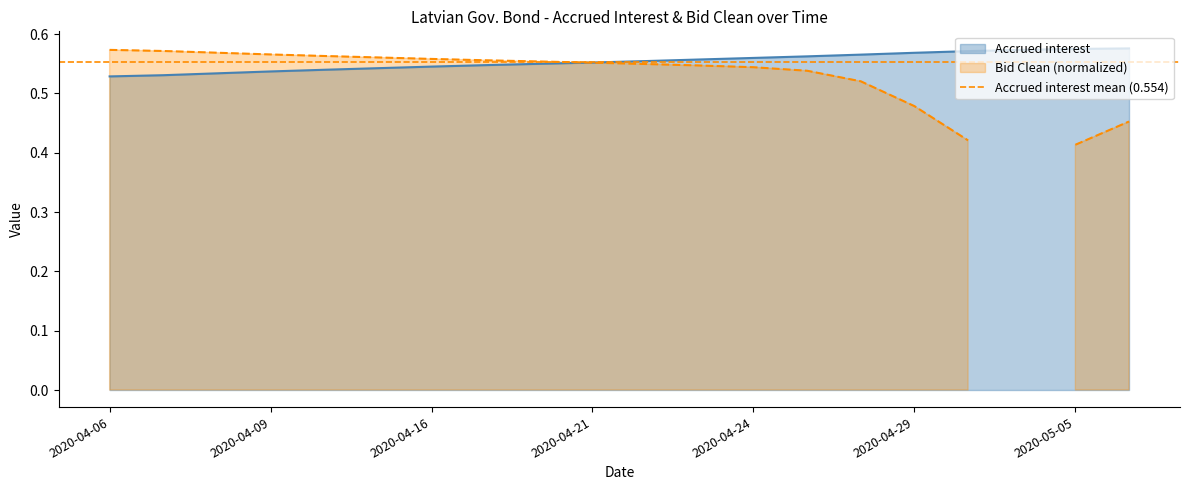

Rank the categories by value from highest to lowest.

2020-05-06, 2020-05-05, 2020-05-04, 2020-04-30, 2020-04-29, 2020-04-28, 2020-04-27, 2020-04-24, 2020-04-23, 2020-04-22, 2020-04-21, 2020-04-20, 2020-04-17, 2020-04-16, 2020-04-15, 2020-04-14, 2020-04-09, 2020-04-08, 2020-04-07, 2020-04-06